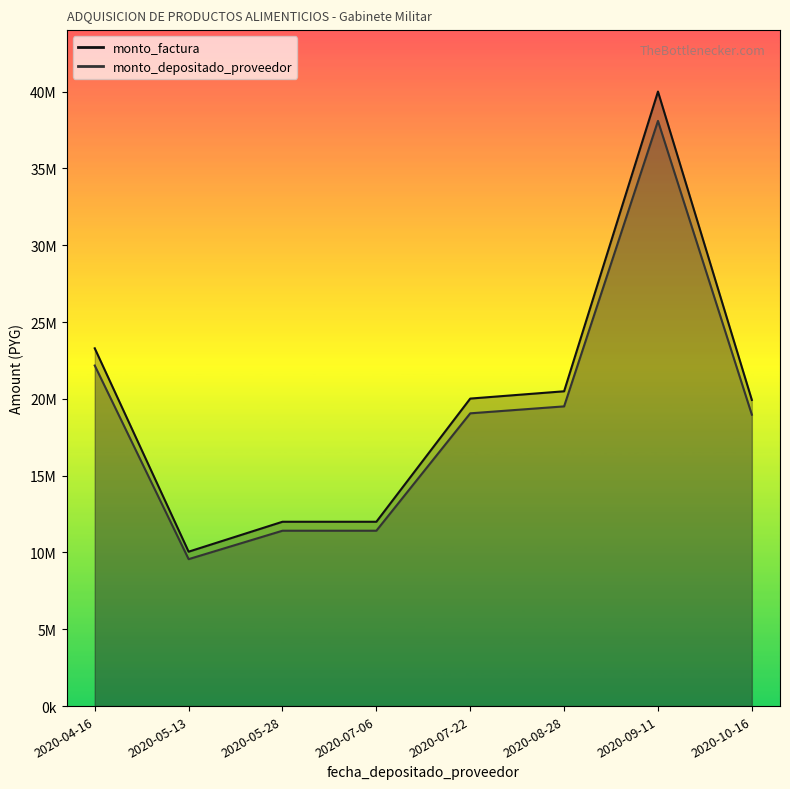

What is the label of the 8th point from the left?

2020-10-16